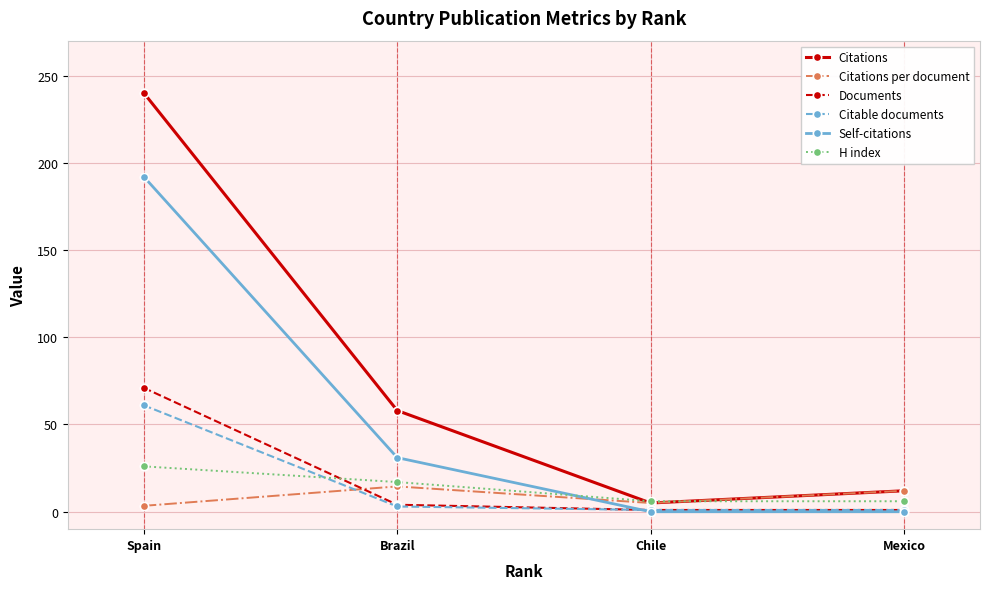

True or false: Self-citations and Citations intersect in this chart.

False